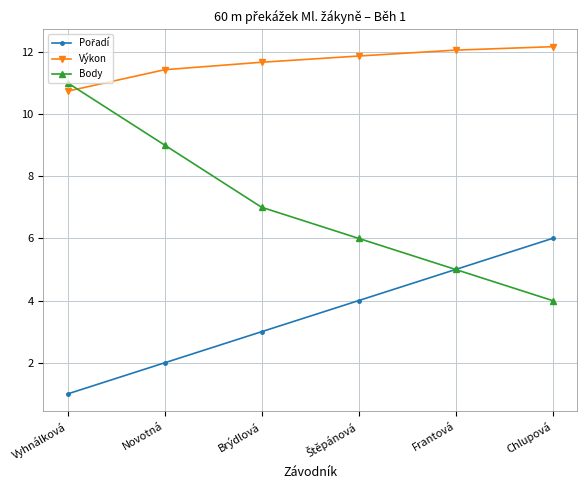

How many data points in Body are less than 7?

3